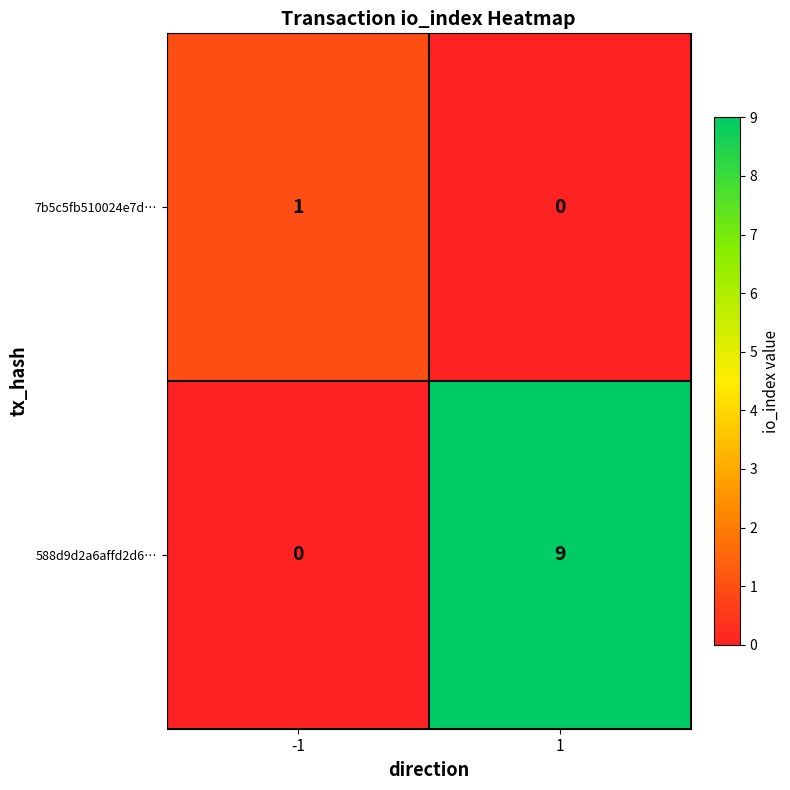

Which series has the widest spread of values?

588d9d2a6affd2d6…